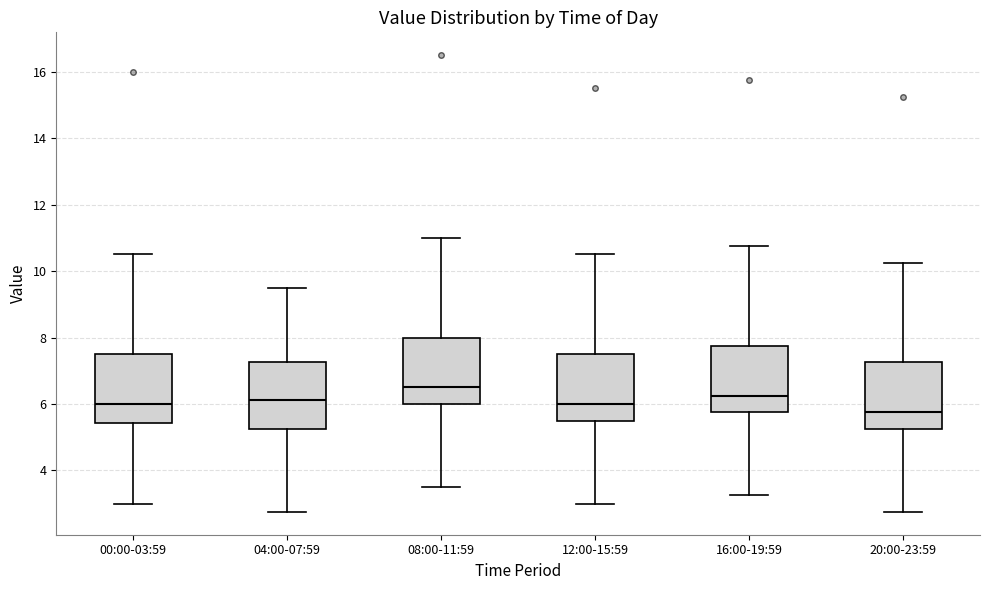

Reading left to right, read every box against the y-axis: the position of its median line, the range the box covers, and the ends of its whiskers. The values are not printed on the chart, so give them approximately, as read against the axis.

00:00-03:59: median 6.0, box 5.4 to 7.6, whiskers 3.0 to 10.6
04:00-07:59: median 6.2, box 5.2 to 7.2, whiskers 2.8 to 9.6
08:00-11:59: median 6.6, box 6.0 to 8.0, whiskers 3.6 to 11.0
12:00-15:59: median 6.0, box 5.6 to 7.6, whiskers 3.0 to 10.6
16:00-19:59: median 6.2, box 5.8 to 7.8, whiskers 3.2 to 10.8
20:00-23:59: median 5.8, box 5.2 to 7.2, whiskers 2.8 to 10.2